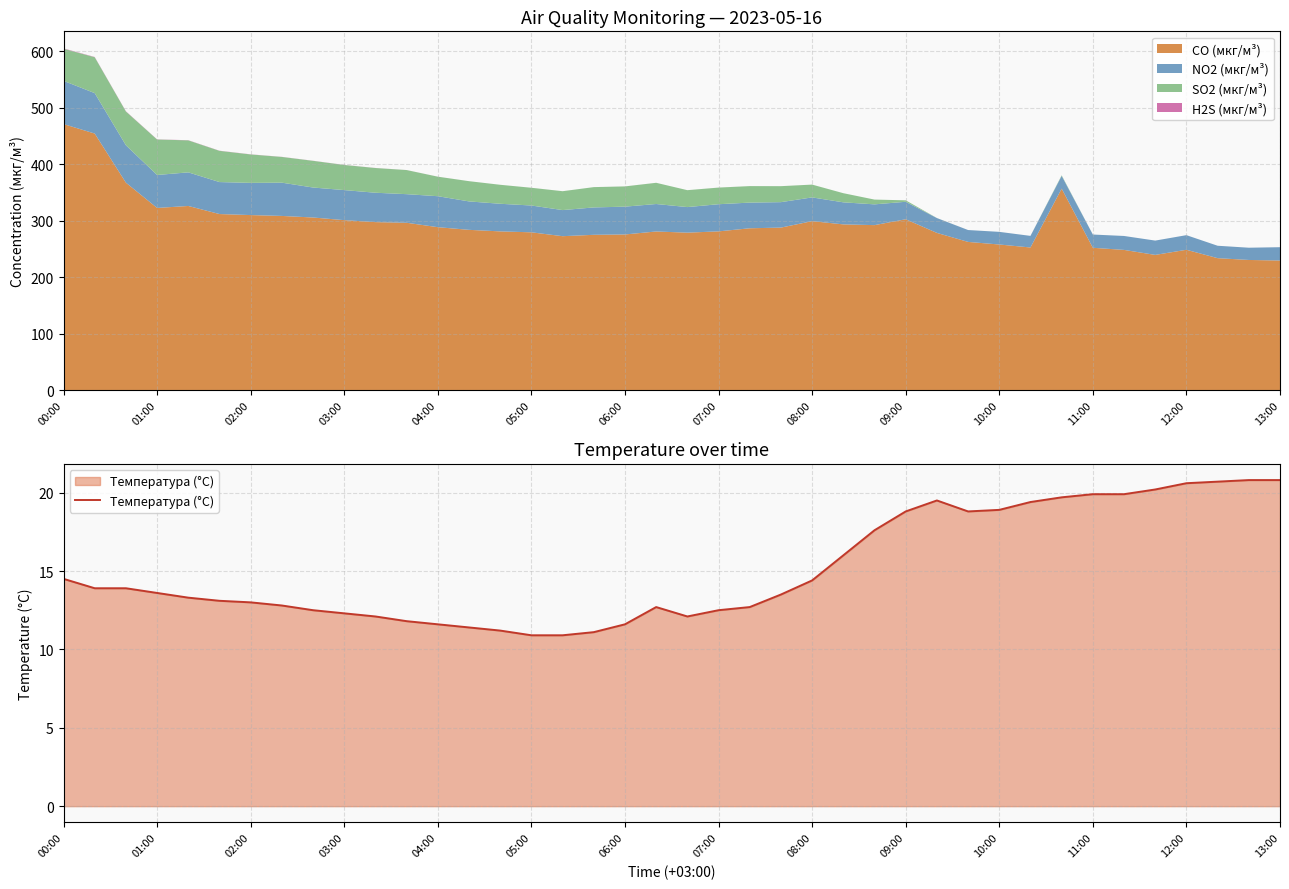

At which label does CO (мкг/м³) reach its peak?

00:00